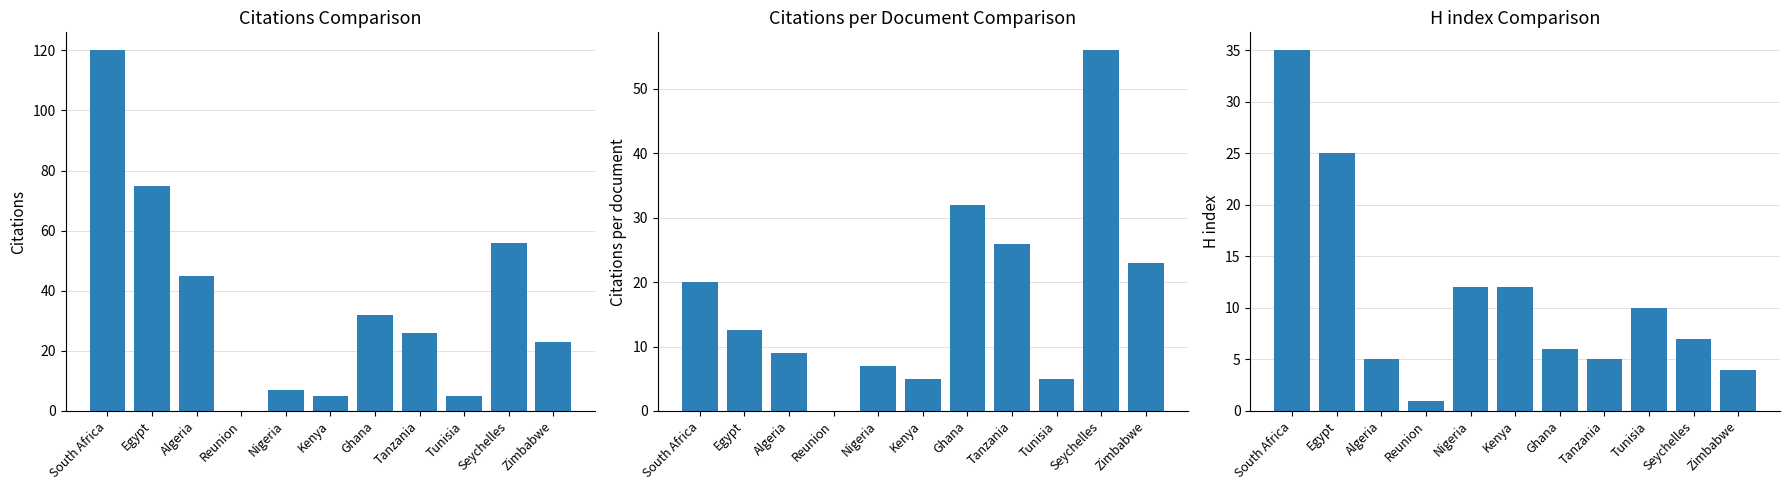

What is the sum of the H index values at Egypt and Nigeria?

37.0